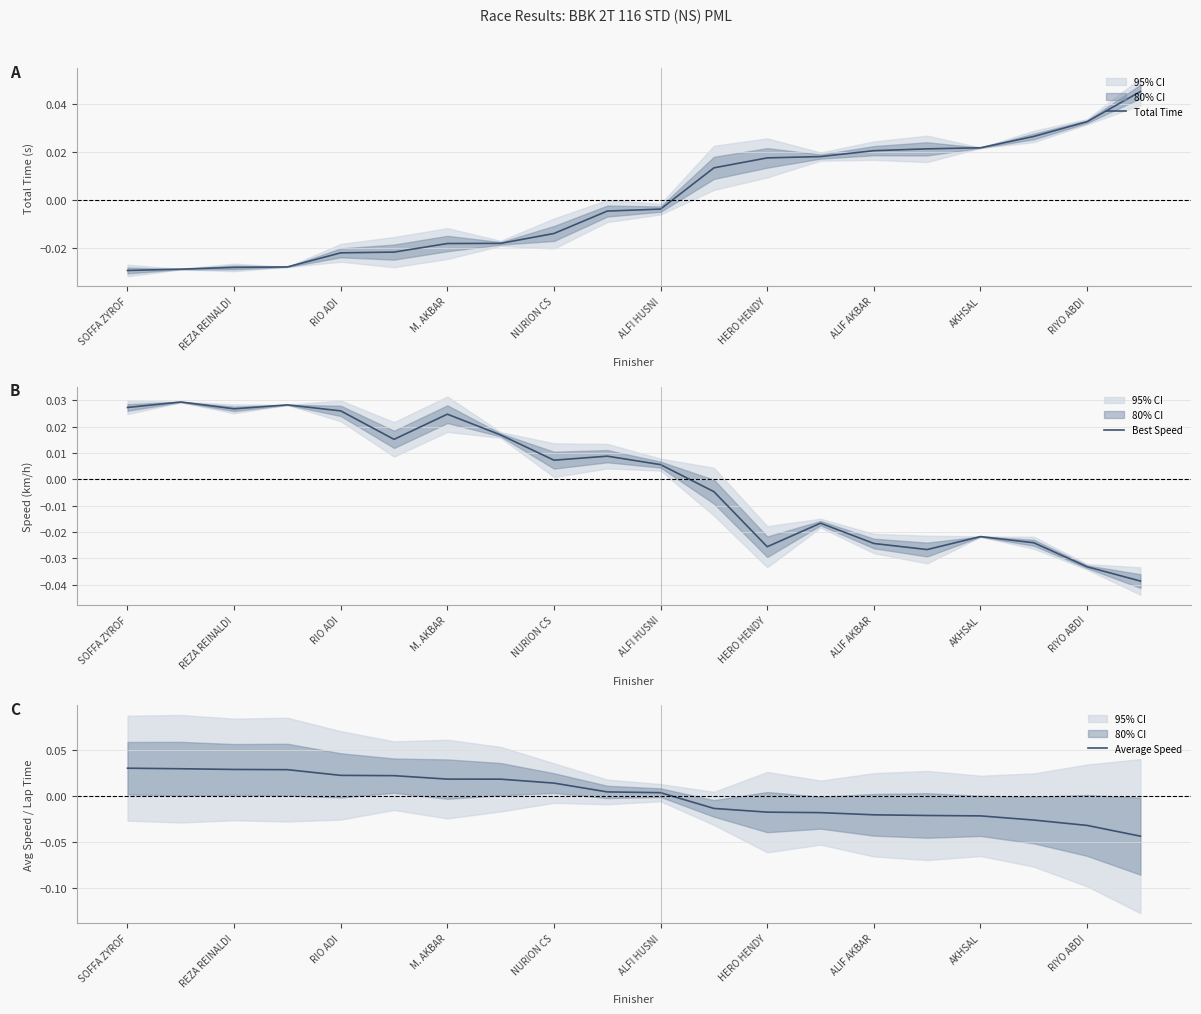

Where does the Best Speed series first go above 0?

SOFFA ZYROF